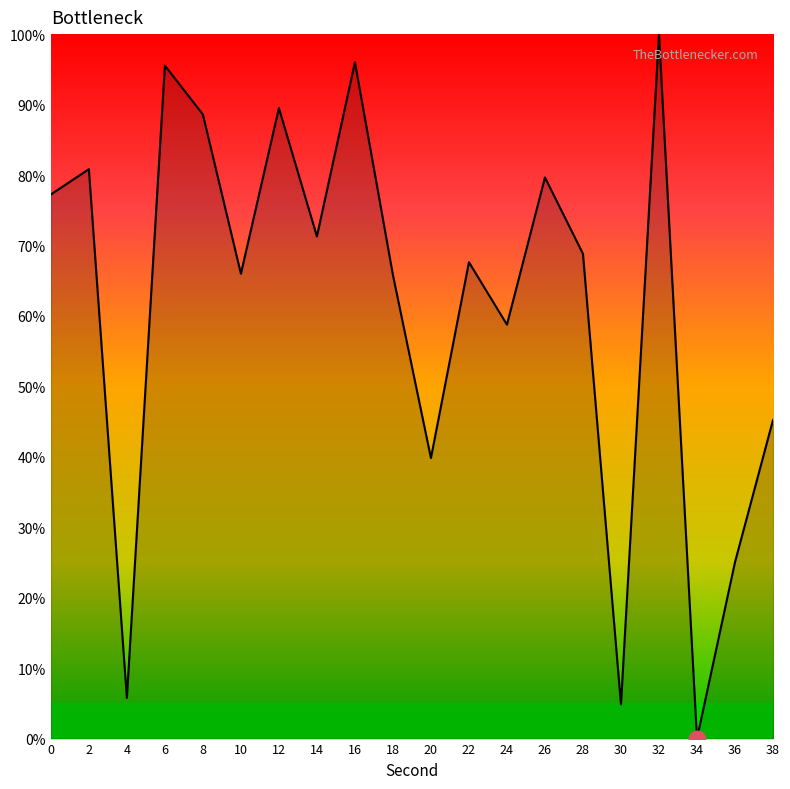

What is the change in value from 4 to 38?

+39.4